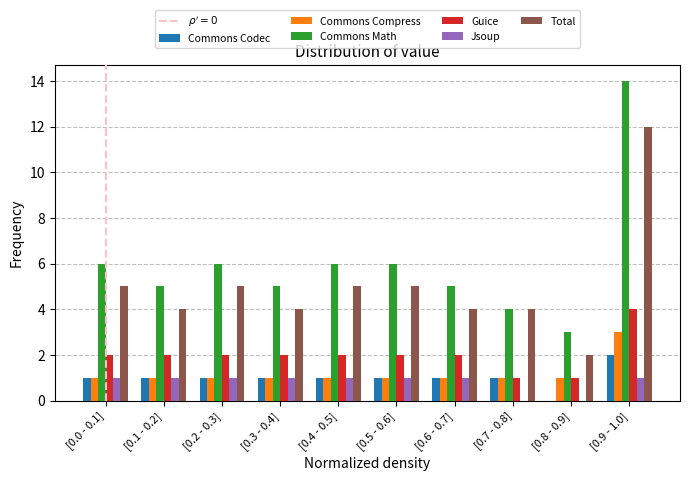

The Guice series shows 2 at [0.6 - 0.7]. True or false?

True